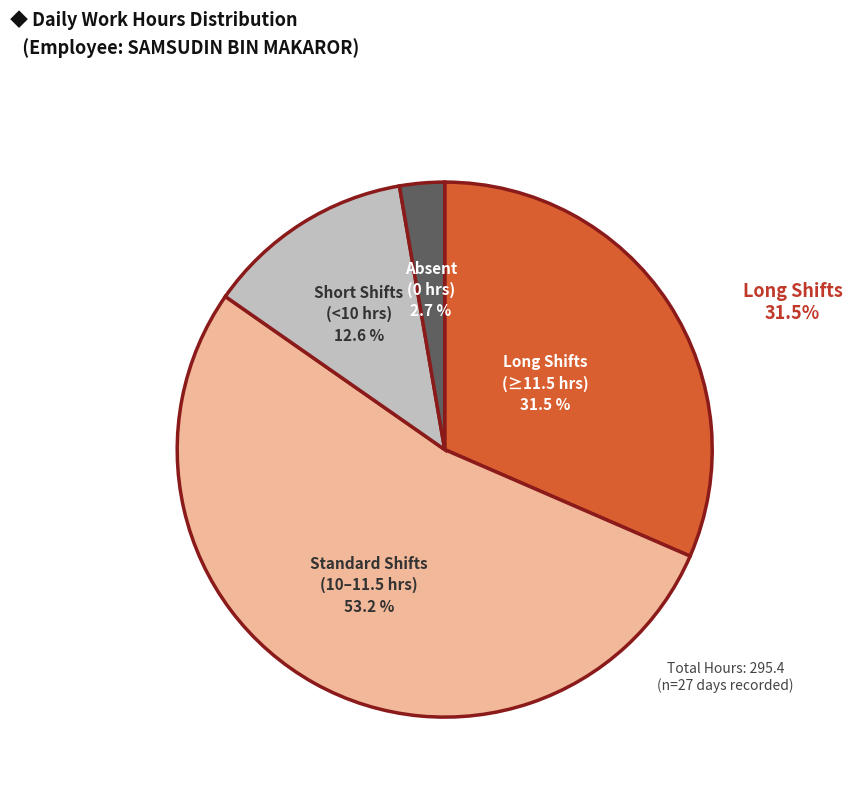

Does any single category account for the majority?

Yes